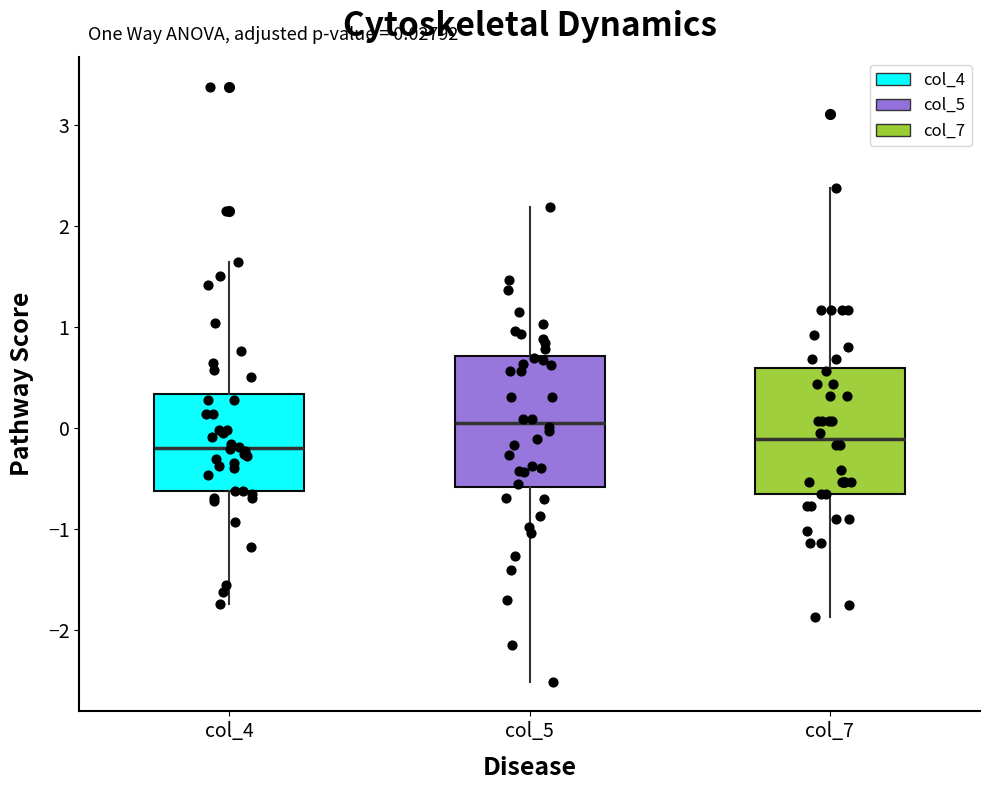

Which box's median line is the highest?

col_5